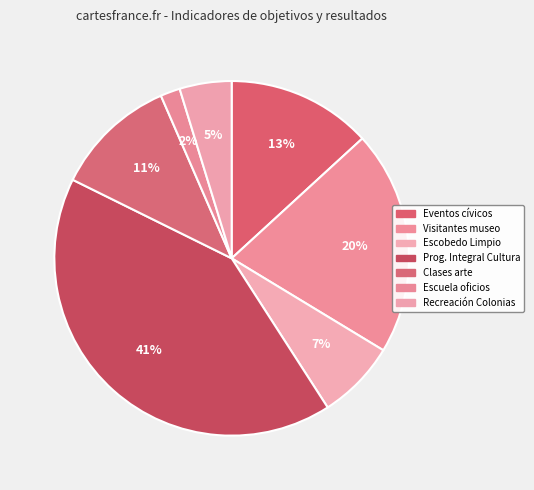

How many segments does this pie chart have?

7